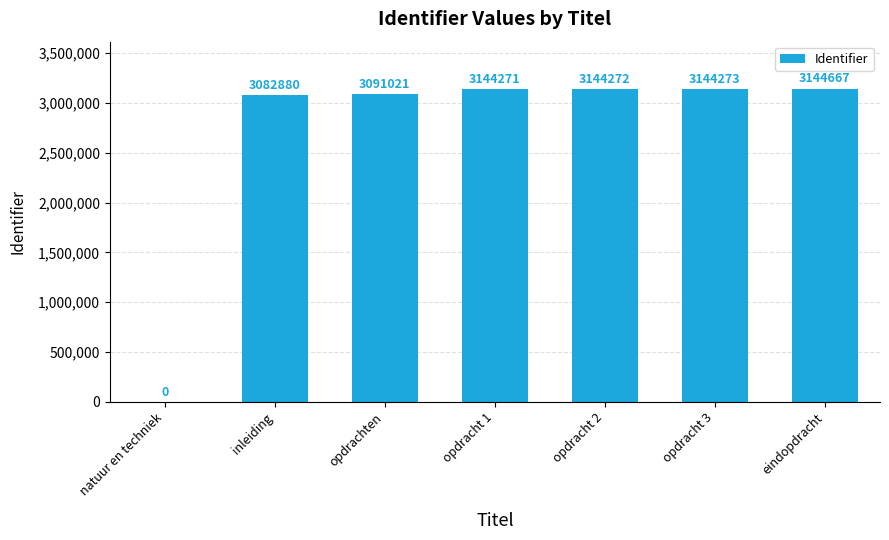

What is the maximum value shown in the chart?

3144667